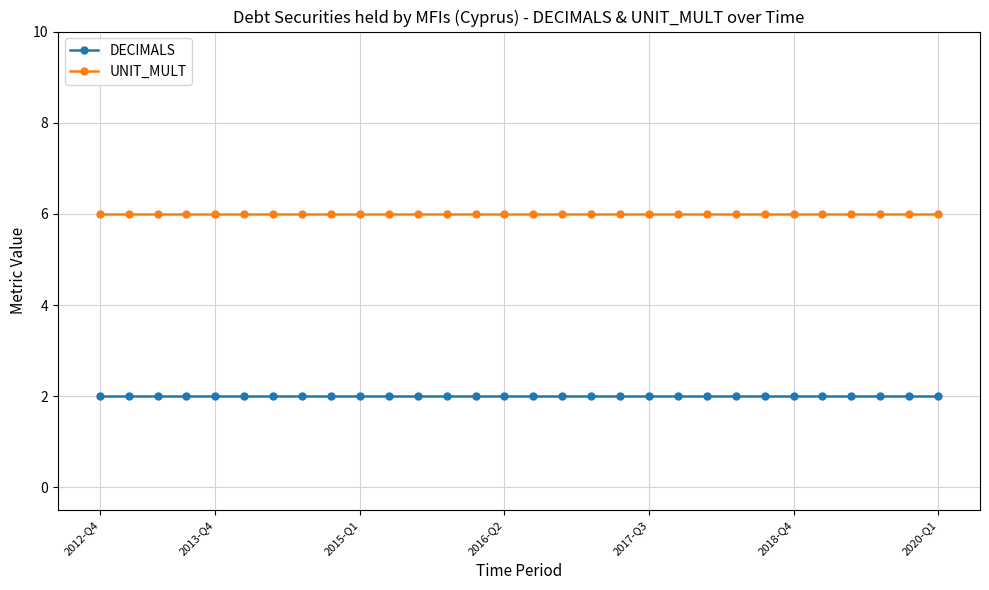

What is the sum of all UNIT_MULT values?

180